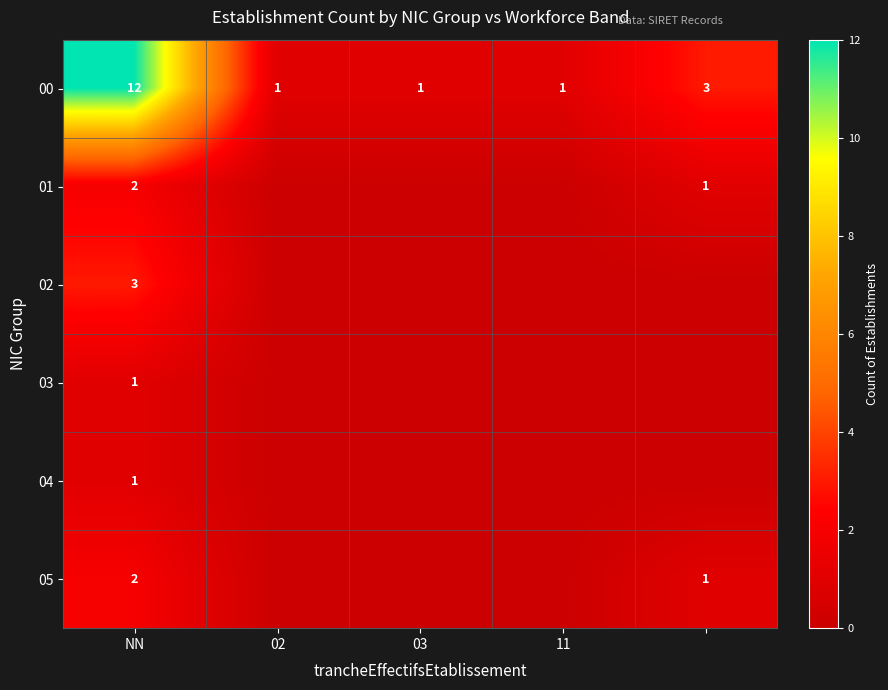

How many values in the 00 series exceed 1?

2